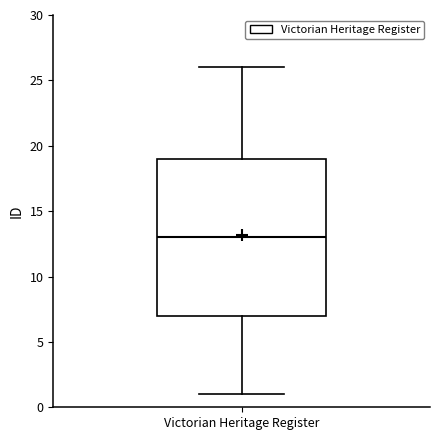

Transcribe this box plot: give where the median line is, the range the box spans, and where the two whiskers end, as read against the y-axis. The values are not printed on the chart, so give them approximately, as read against the axis.

median 13, box 7 to 19, whiskers 1 to 26